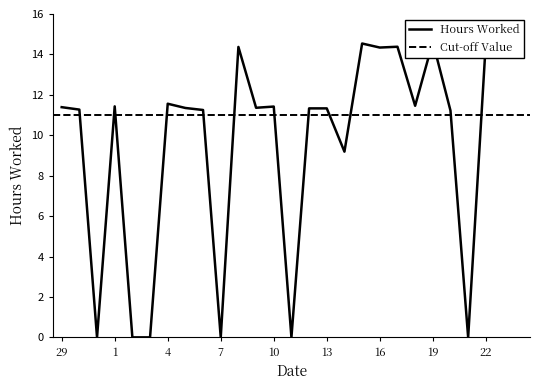

What is the difference between the second highest and minimum values?

14.6